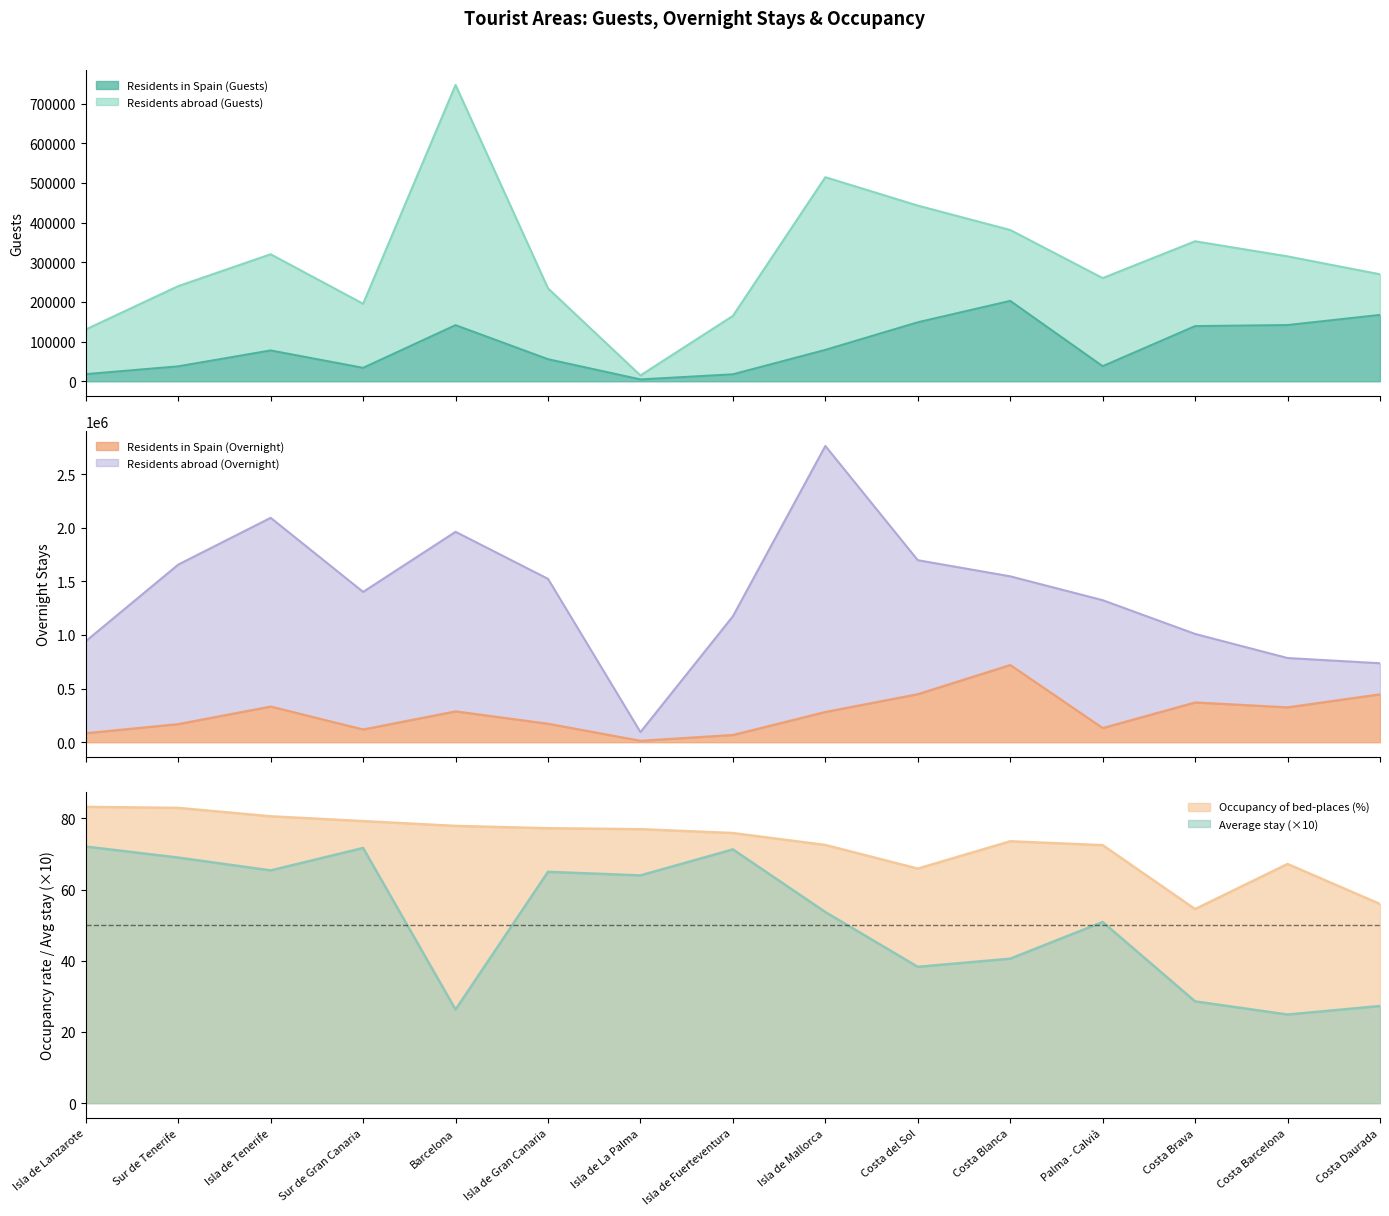

What is the difference between the highest and lowest values at Isla de Fuerteventura?

67843.7